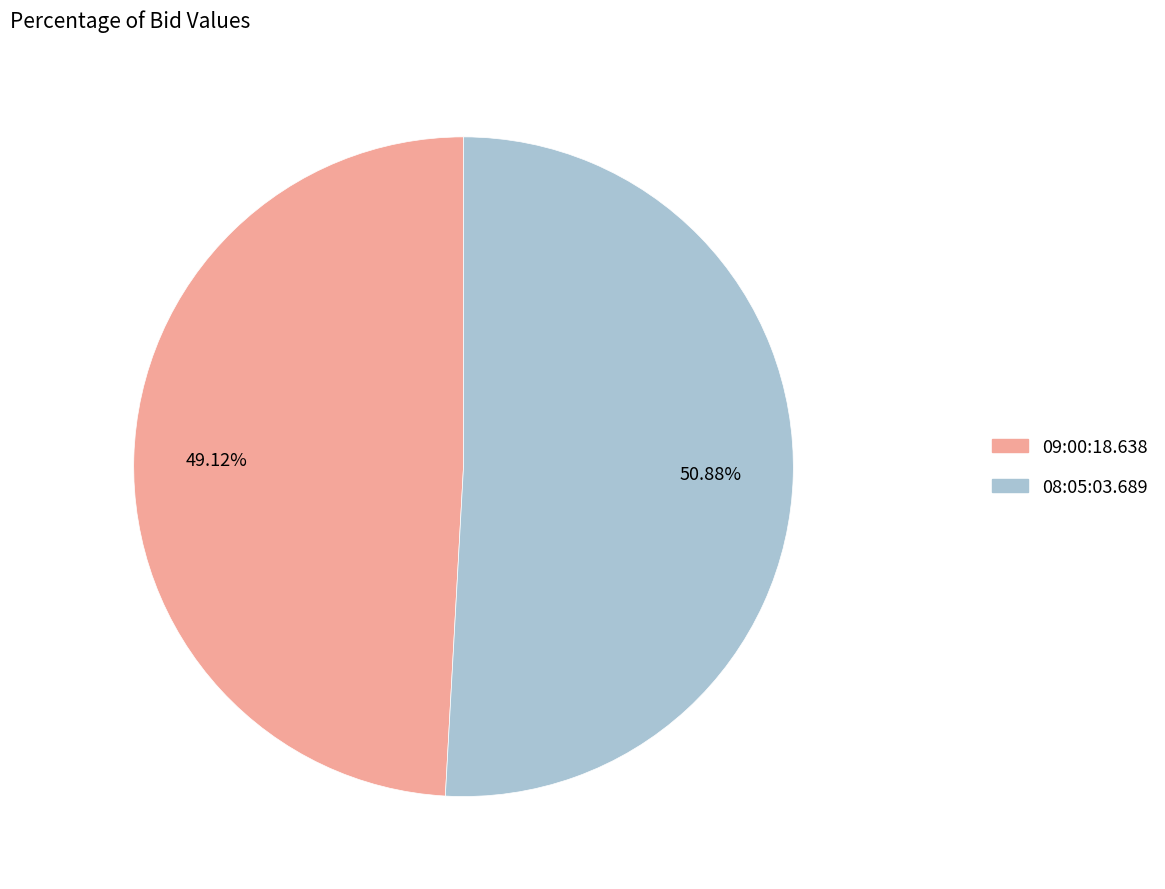

Does 09:00:18.638 account for over 50% of the chart?

No